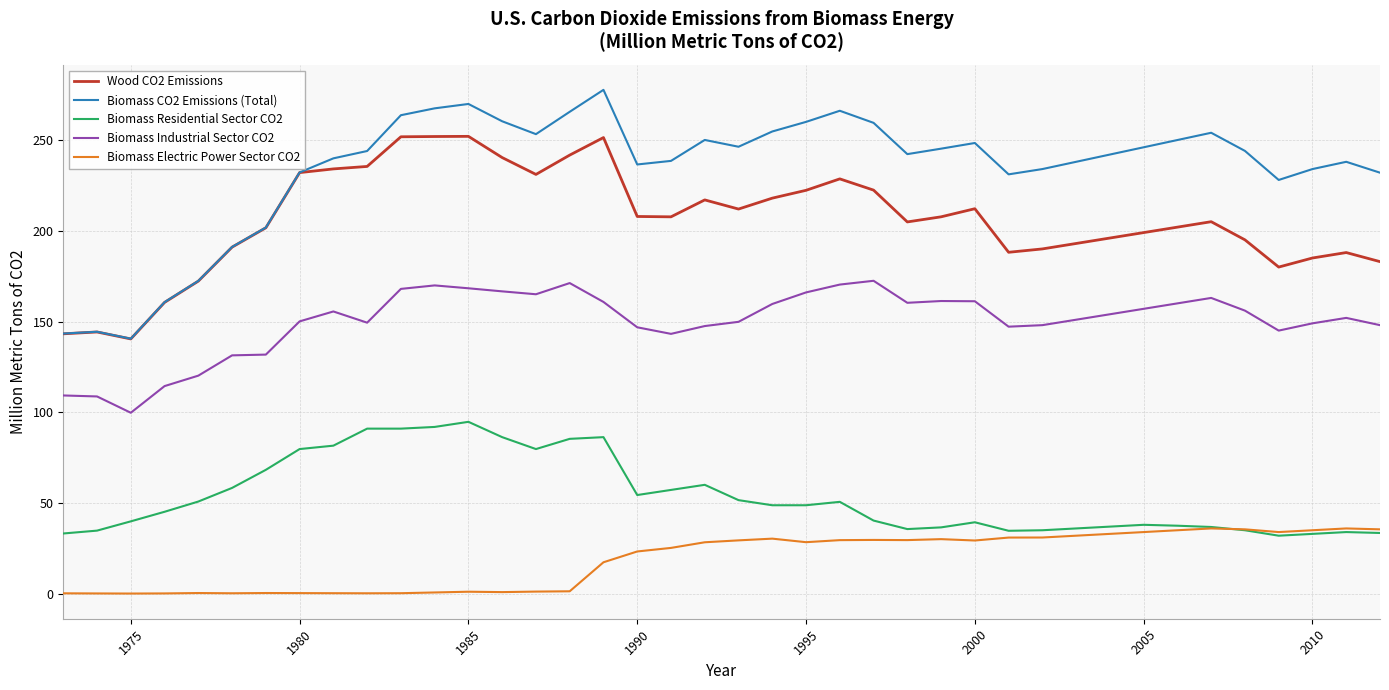

List the series in order of their peak value, lowest first.

Biomass Electric Power Sector CO2, Biomass Residential Sector CO2, Biomass Industrial Sector CO2, Wood CO2 Emissions, Biomass CO2 Emissions (Total)